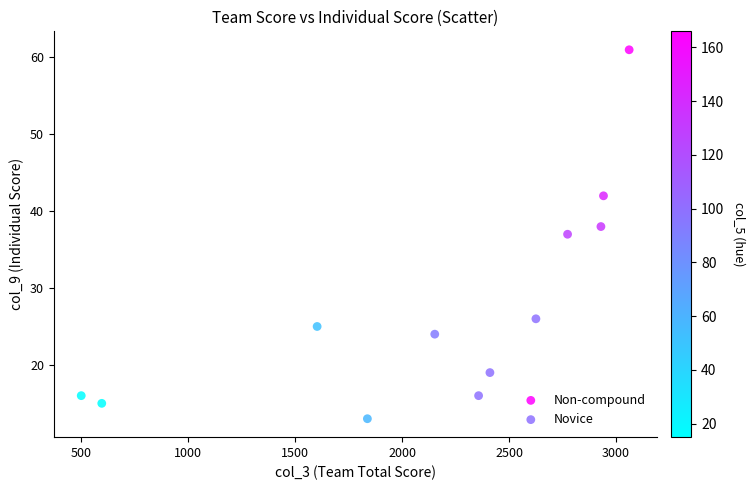

Which series contains the lowest Y value?

Novice